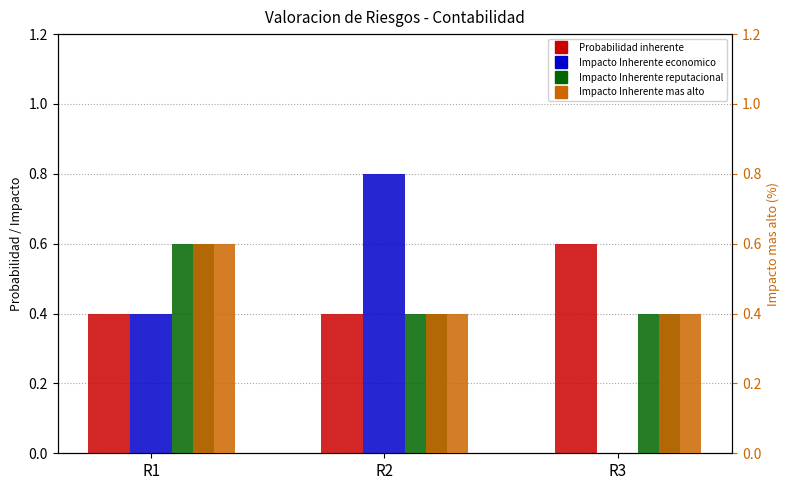

Between R3 and R2, which is larger?

R3